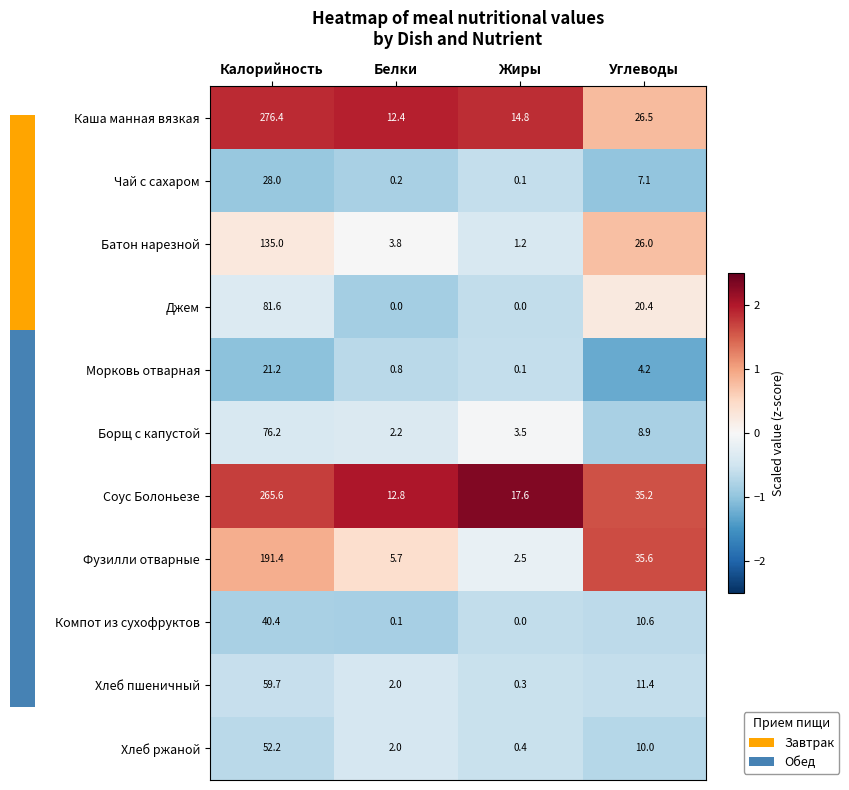

What is the difference between the Хлеб пшеничный values at Белки and Жиры?

1.7